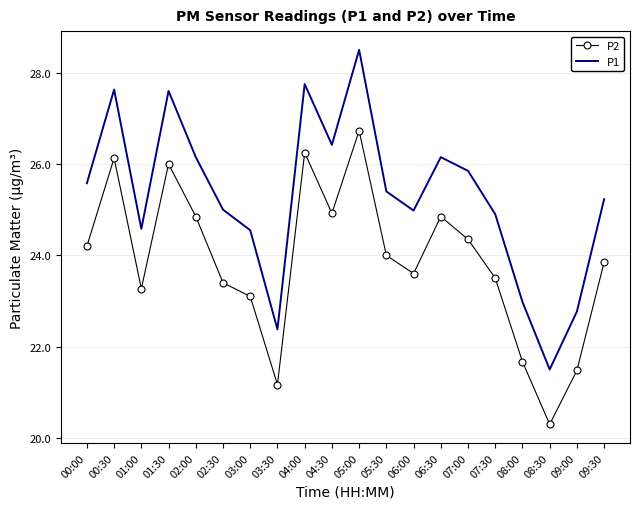

True or false: P2 and P1 intersect in this chart.

False